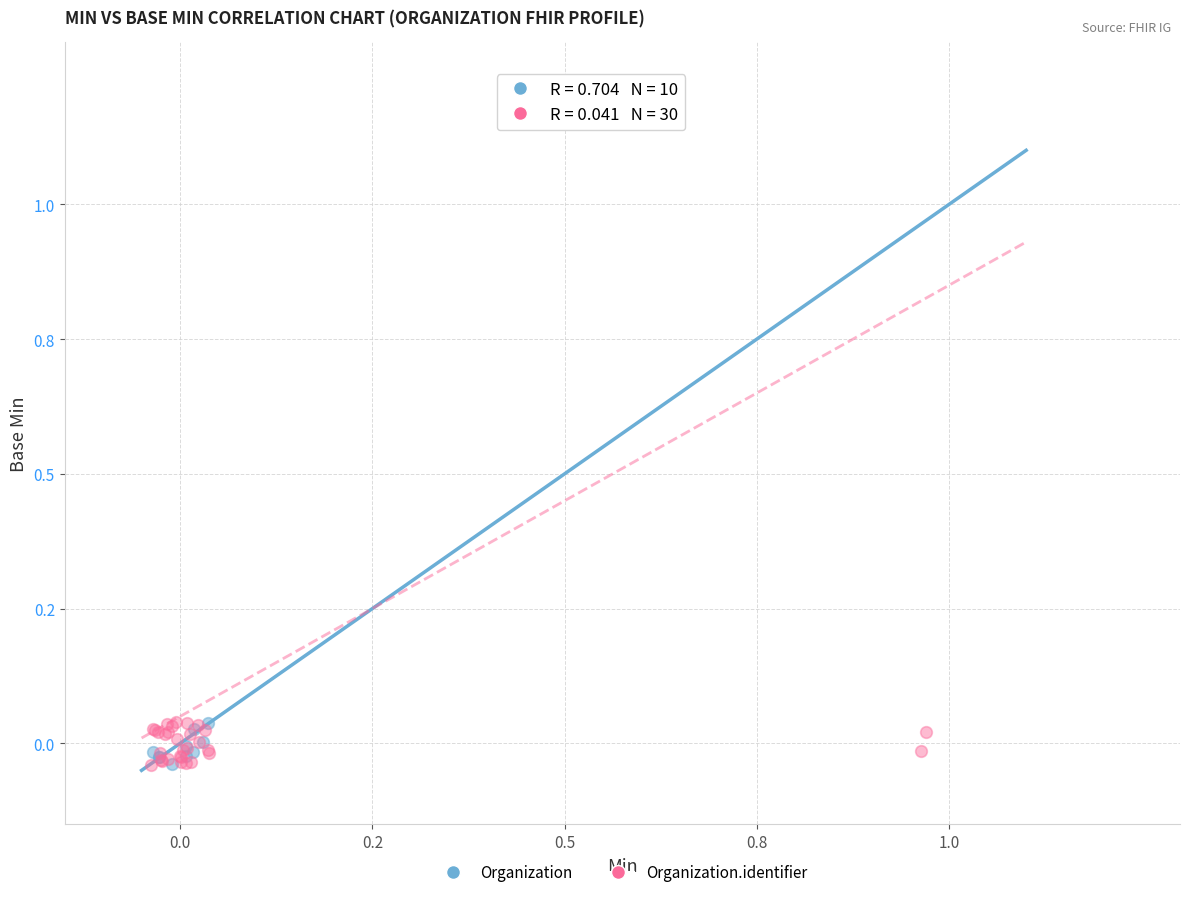

What are all the series names shown in the legend?

Organization, Organization.identifier